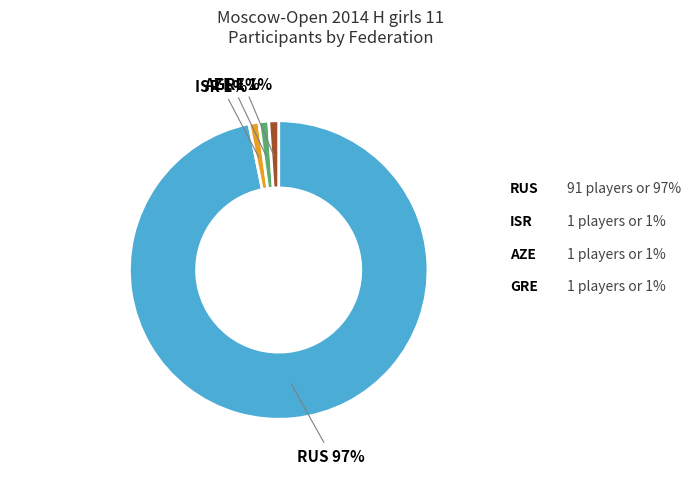

To the nearest percent, what is the difference between the largest and smallest slice percentages?

96%